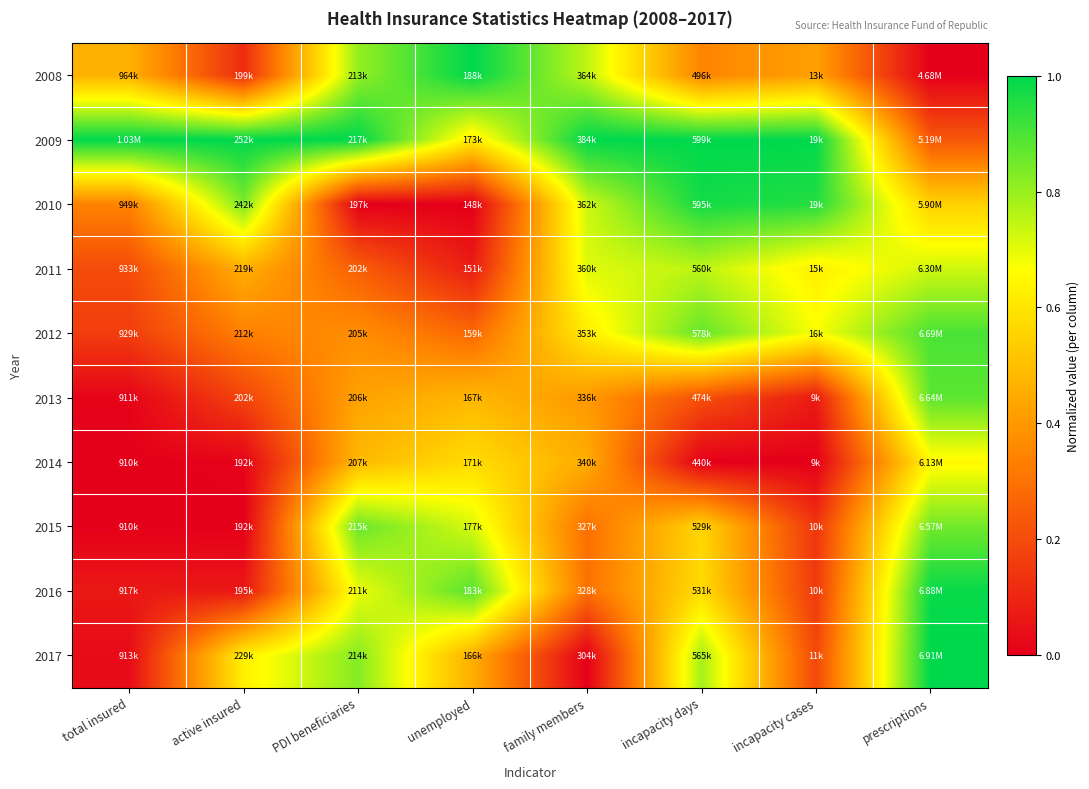

How many categories are shown in the chart?

8